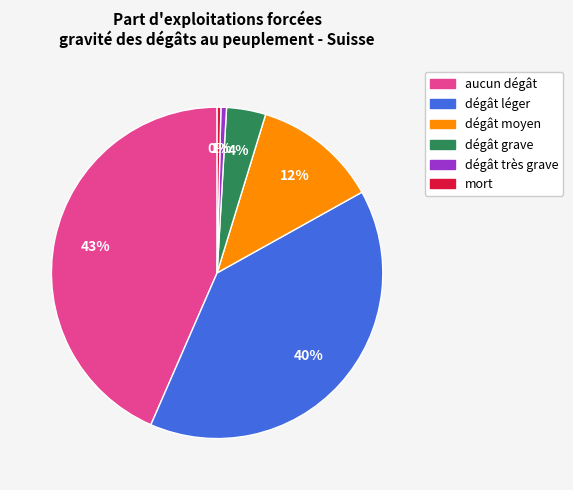

To the nearest percent, what is the difference between the dégât léger and dégât grave slice percentages?

36%